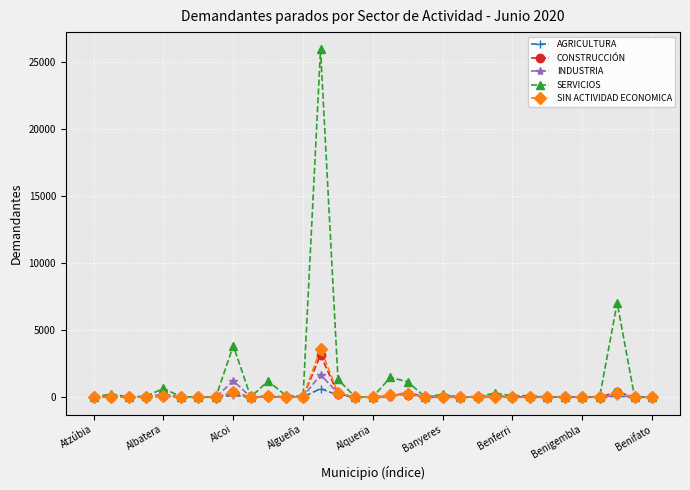

Which series has the largest range (max minus min)?

SERVICIOS